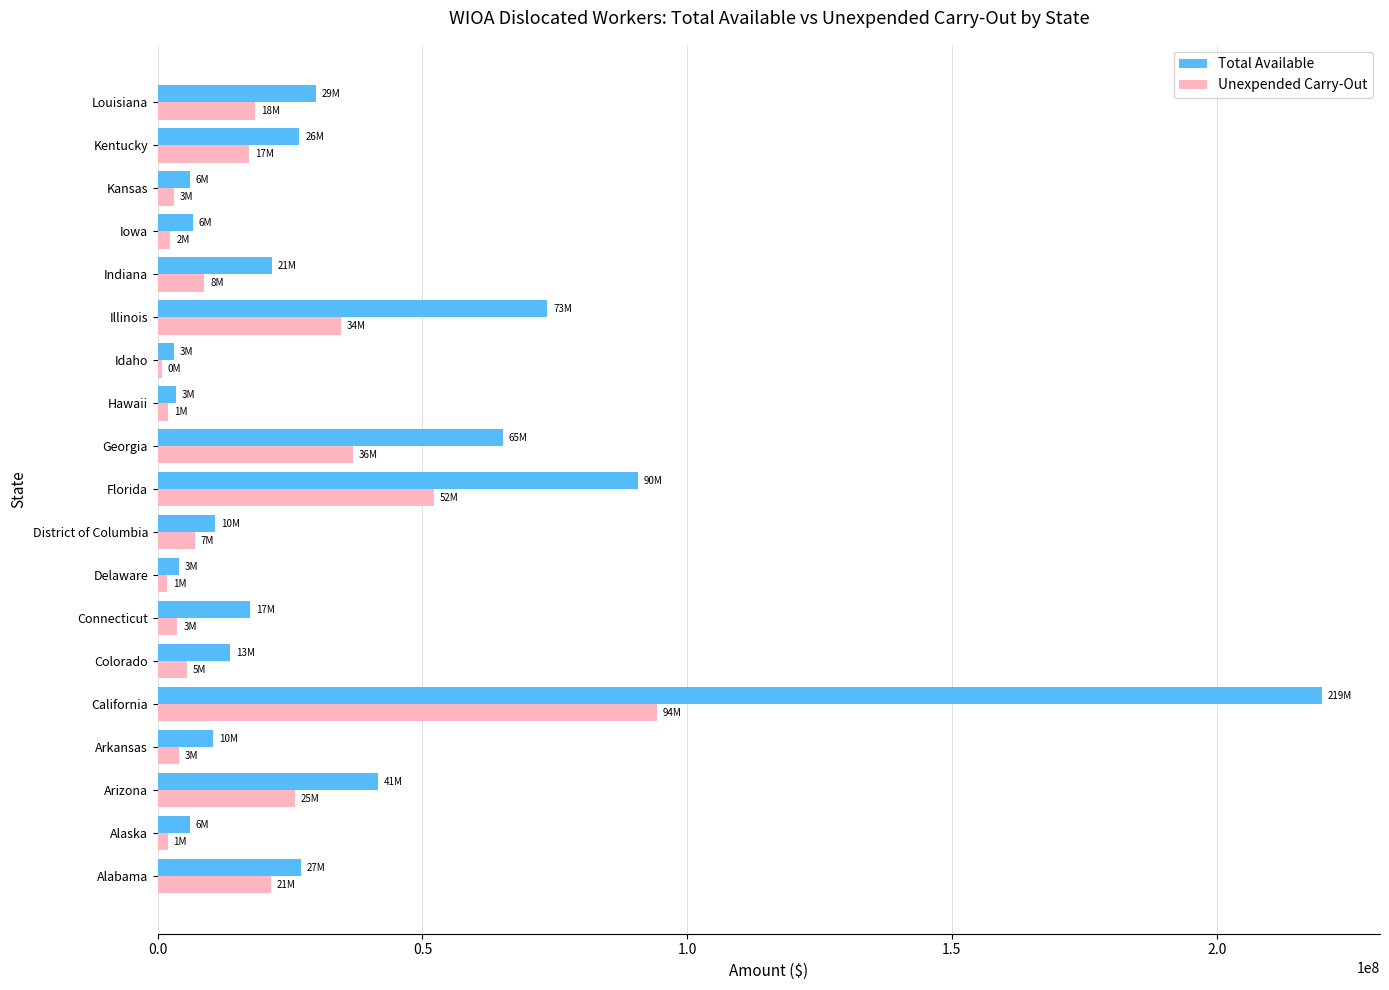

At which category is the sum across all series the highest?

California